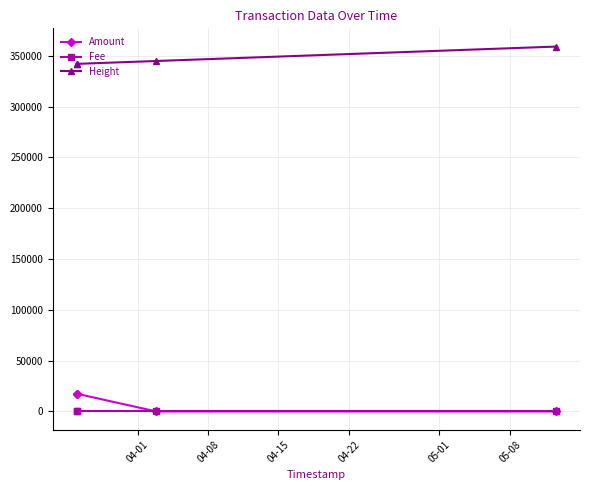

True or false: Amount and Height intersect in this chart.

False